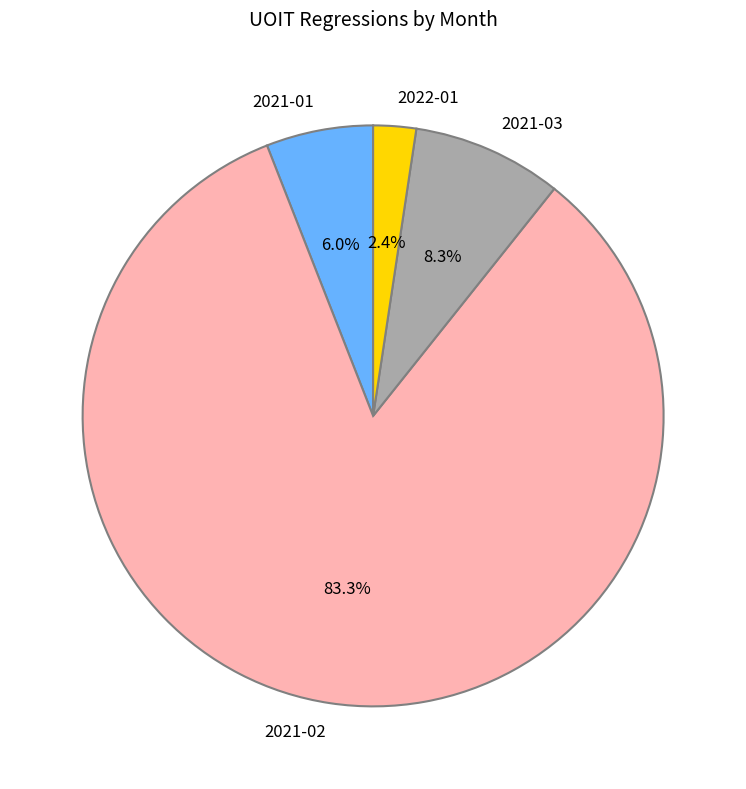

To the nearest percent, what is the difference between the largest and smallest slice percentages?

81%